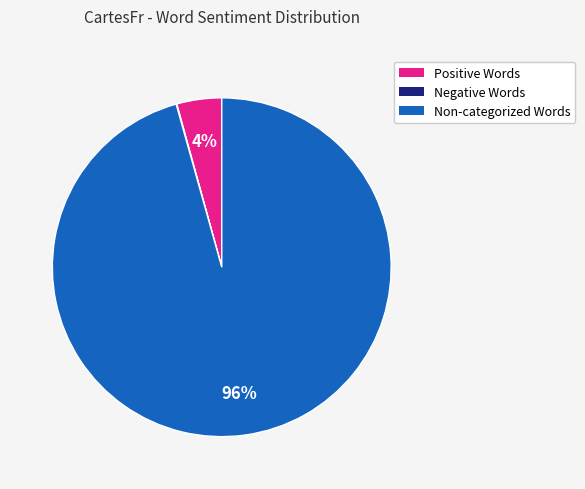

The Non-categorized Words slice represents 91% of the pie. True or false?

False